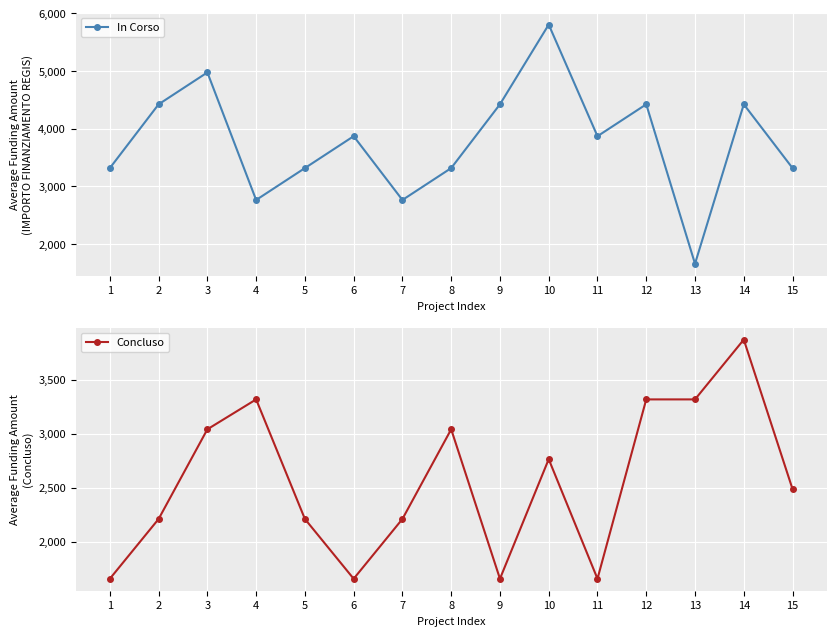

What is the difference between the highest and lowest values at 3?

1935.5